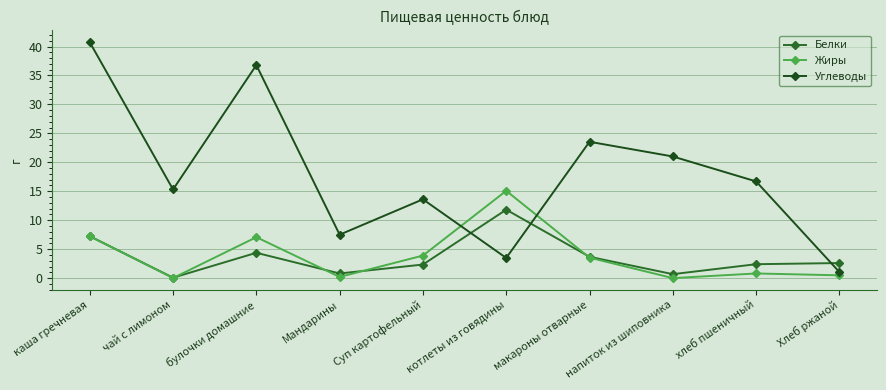

Reading left to right, what are all the values shown in this chart?

Белки: каша гречневая=7.2	чай с лимоном=0.1	булочки домашние=4.4	Мандарины=0.8	Суп картофельный=2.3	котлеты из говядины=11.8	макароны отварные=3.7	напиток из шиповника=0.7	хлеб пшеничный=2.4	Хлеб ржаной=2.6
Жиры: каша гречневая=7.2	чай с лимоном=0.0	булочки домашние=7.1	Мандарины=0.2	Суп картофельный=3.9	котлеты из говядины=15.1	макароны отварные=3.5	напиток из шиповника=0.0	хлеб пшеничный=0.8	Хлеб ржаной=0.5
Углеводы: каша гречневая=40.7	чай с лимоном=15.3	булочки домашние=36.8	Мандарины=7.5	Суп картофельный=13.6	котлеты из говядины=3.5	макароны отварные=23.6	напиток из шиповника=21.0	хлеб пшеничный=16.7	Хлеб ржаной=1.1